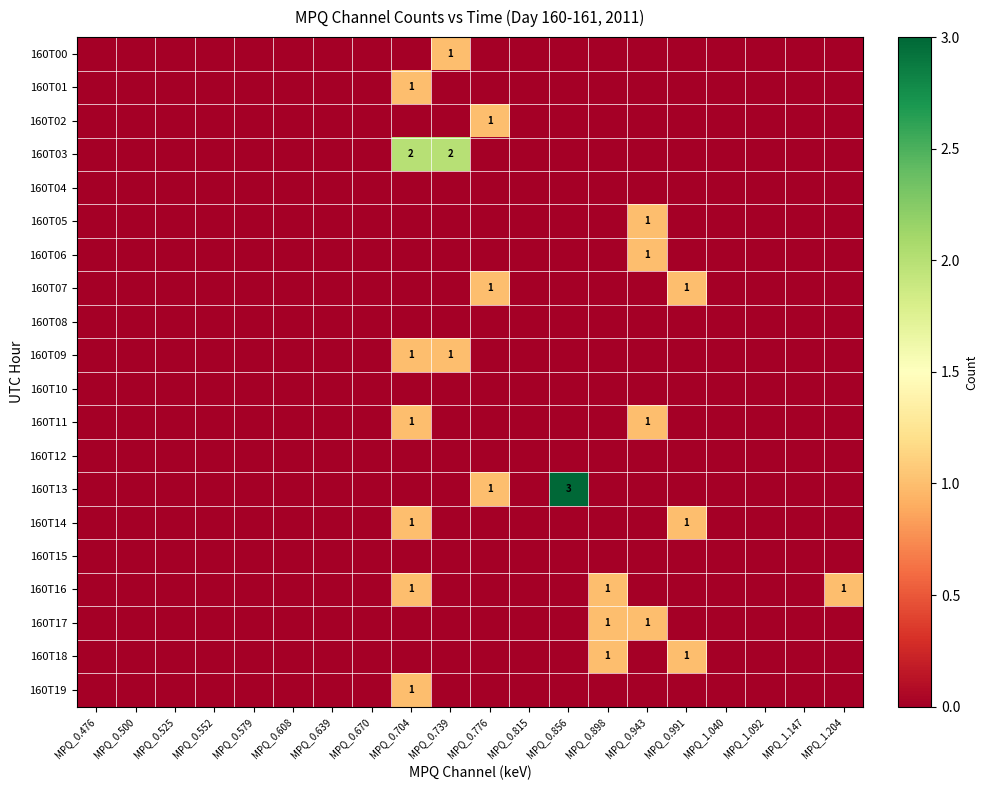

The 160T17 series shows 1 at MPQ_0.943. True or false?

True